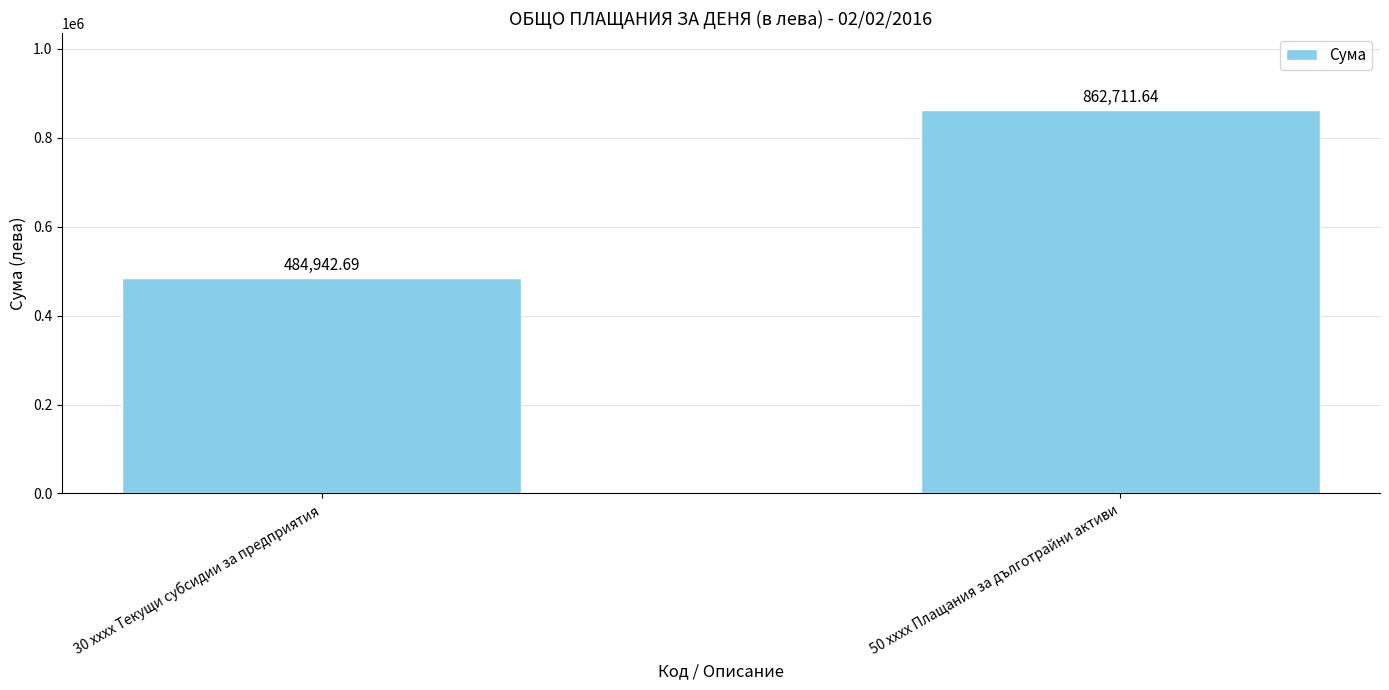

What is the maximum value shown in the chart?

862711.6